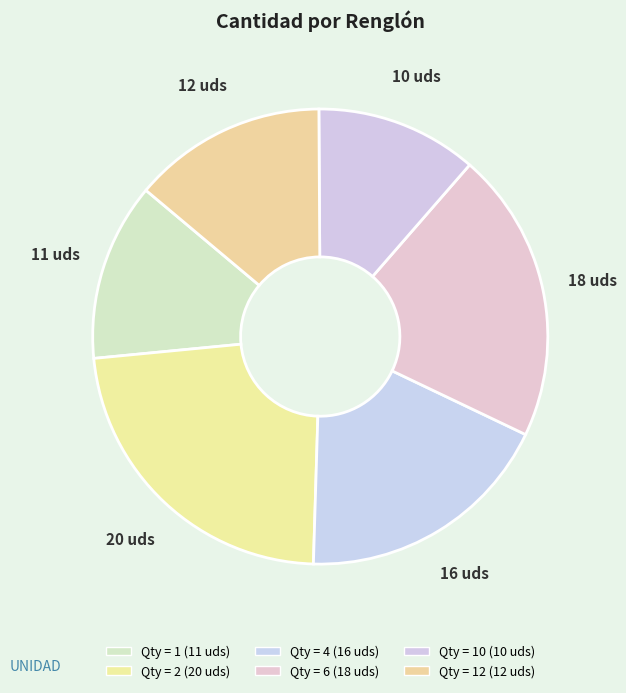

Count the number of slices in the pie.

6